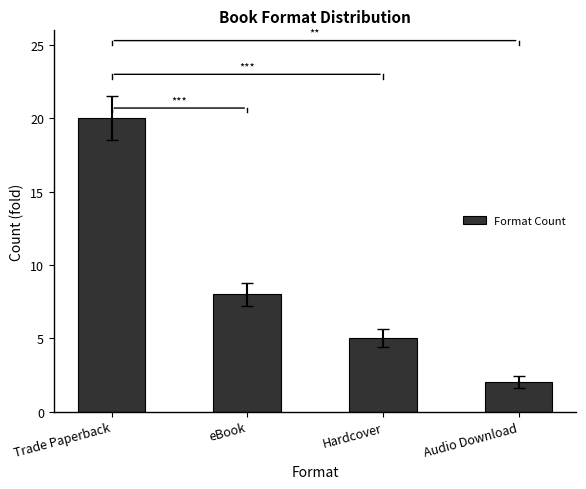

Where does the data first go above 8?

Trade Paperback